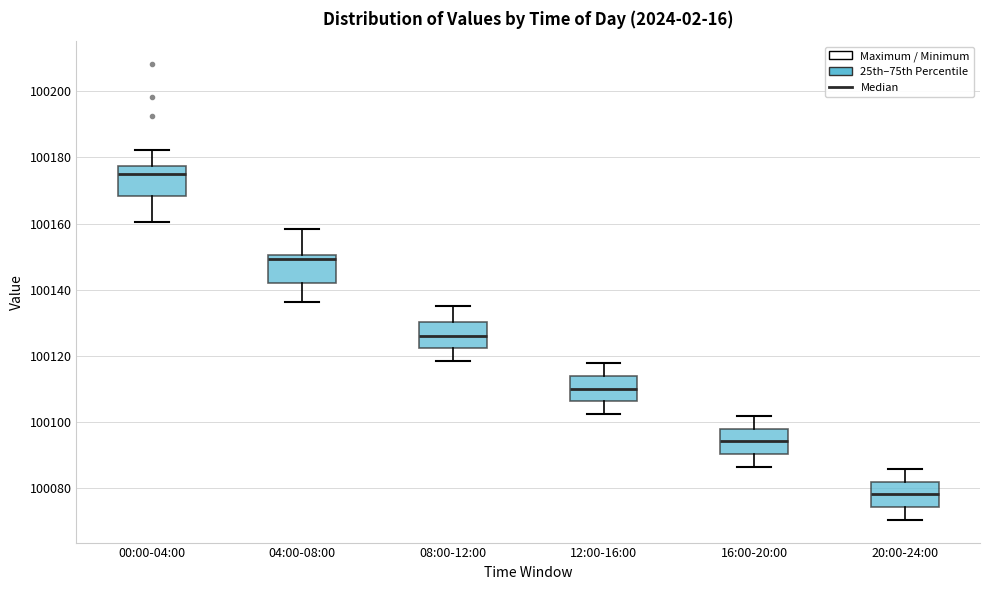

Reading left to right, read every box against the y-axis: the position of its median line, the range the box covers, and the ends of its whiskers. The values are not printed on the chart, so give them approximately, as read against the axis.

00:00-04:00: median 100176, box 100168 to 100178, whiskers 100160 to 100182
04:00-08:00: median 100150 (just below the box's upper edge), box 100142 to 100150, whiskers 100136 to 100158
08:00-12:00: median 100126, box 100122 to 100130, whiskers 100118 to 100136
12:00-16:00: median 100110, box 100106 to 100114, whiskers 100102 to 100118
16:00-20:00: median 100094, box 100090 to 100098, whiskers 100086 to 100102
20:00-24:00: median 100078, box 100074 to 100082, whiskers 100070 to 100086